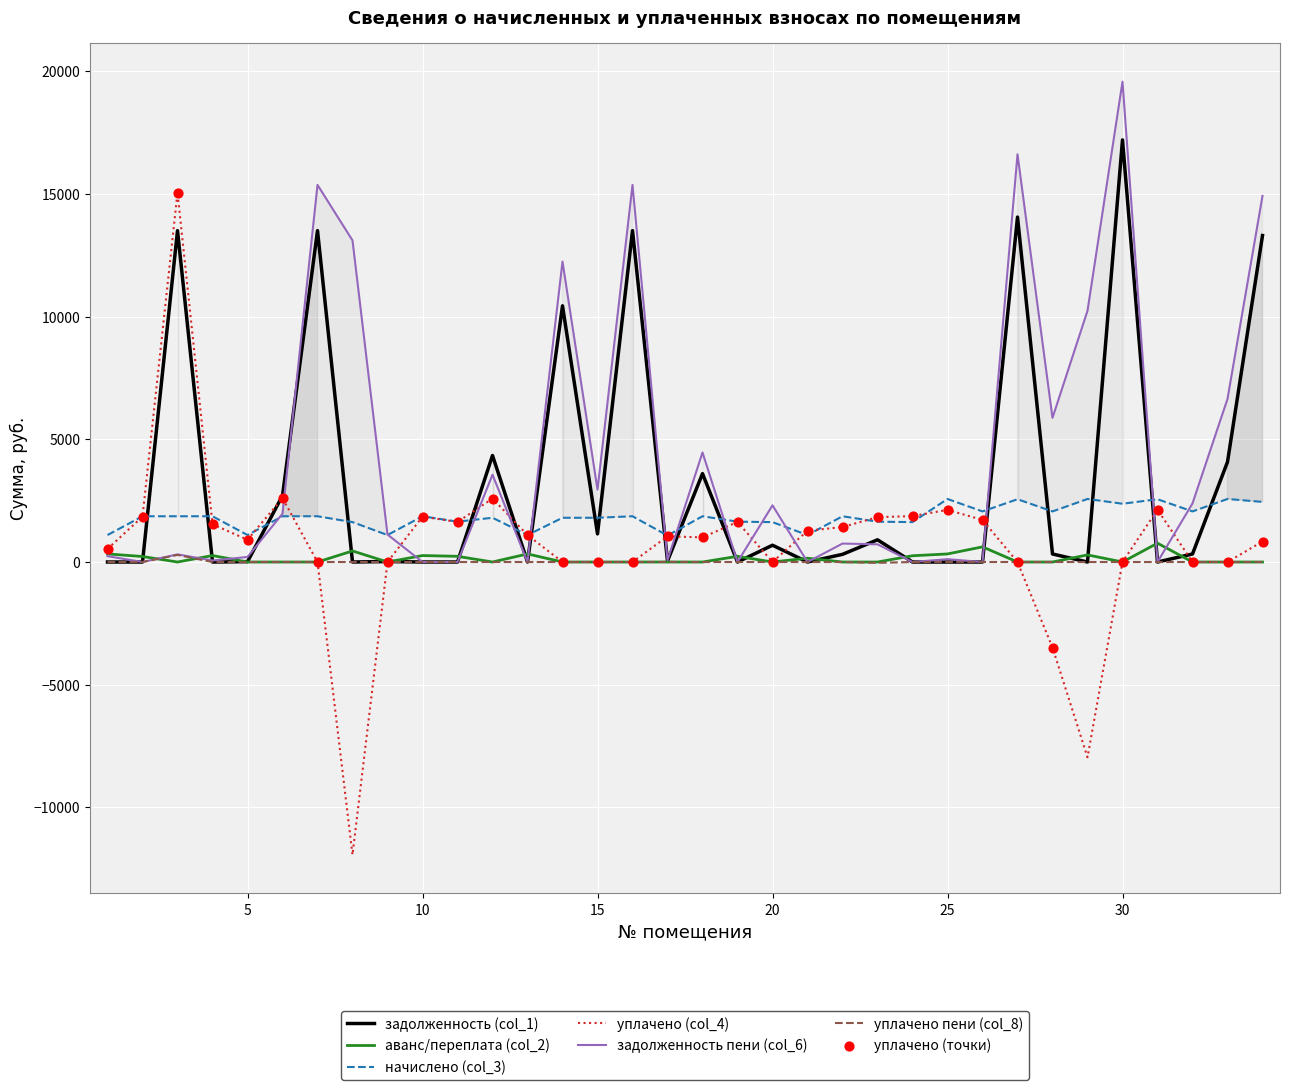

What is the total value across all series at 26?

4394.6